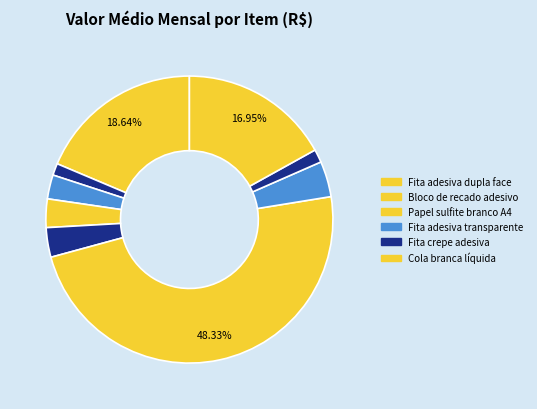

How many slices are in this pie chart?

9